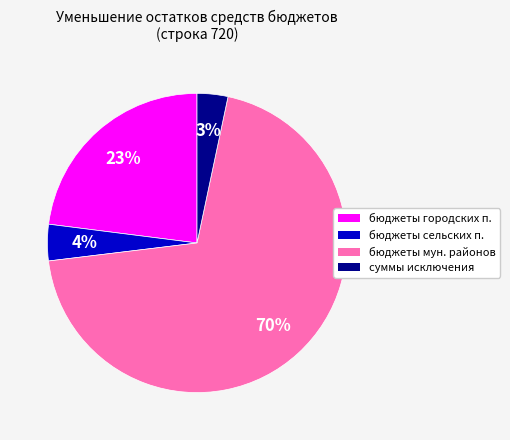

Is there any slice that represents more than half of the pie?

Yes